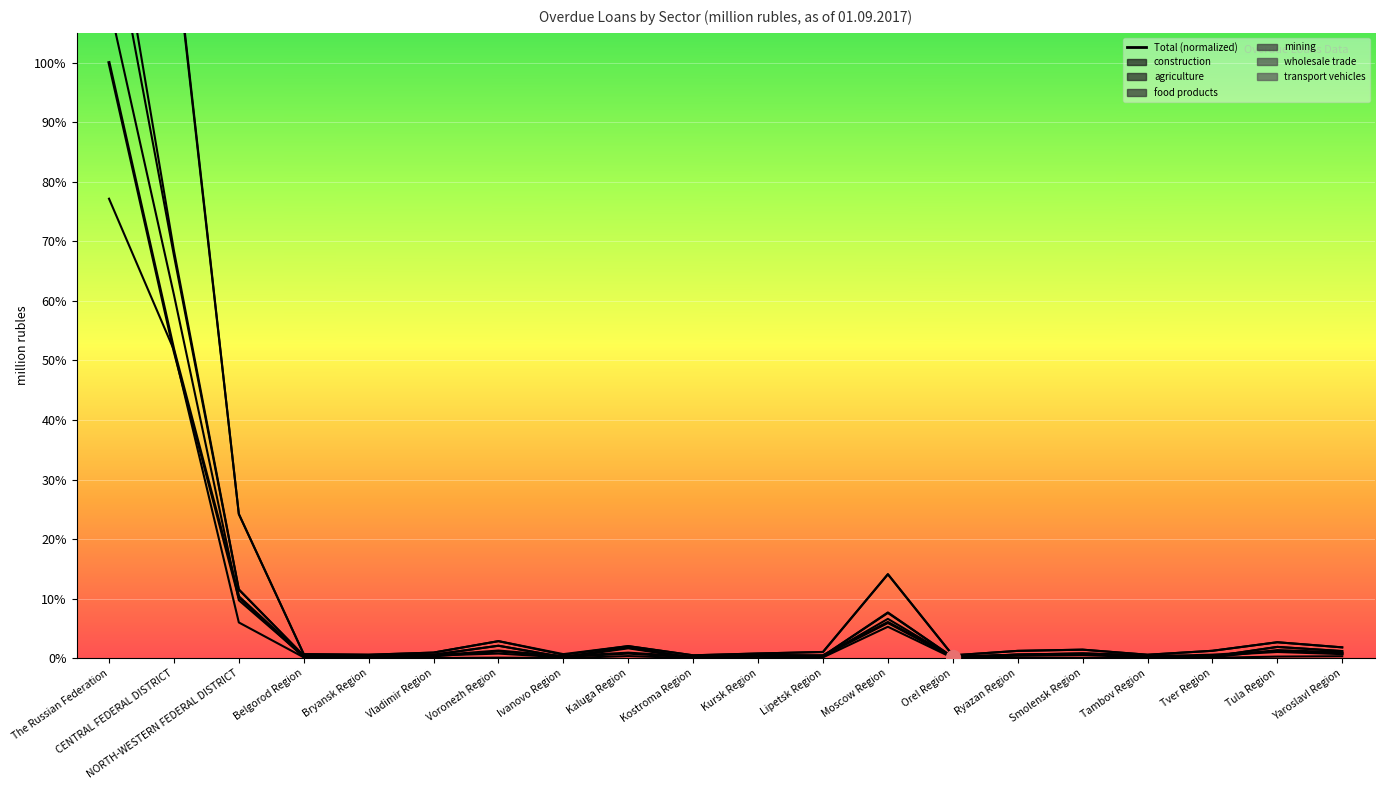

What is the difference between the maximum and minimum values in the construction series?

0.8